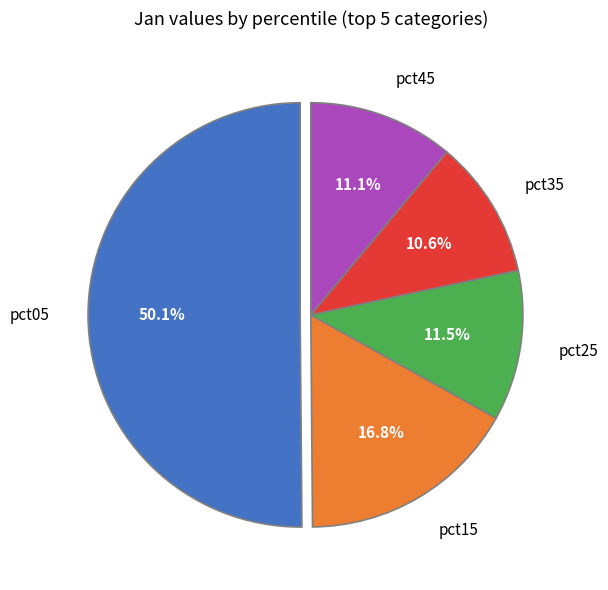

How many segments does this pie chart have?

5